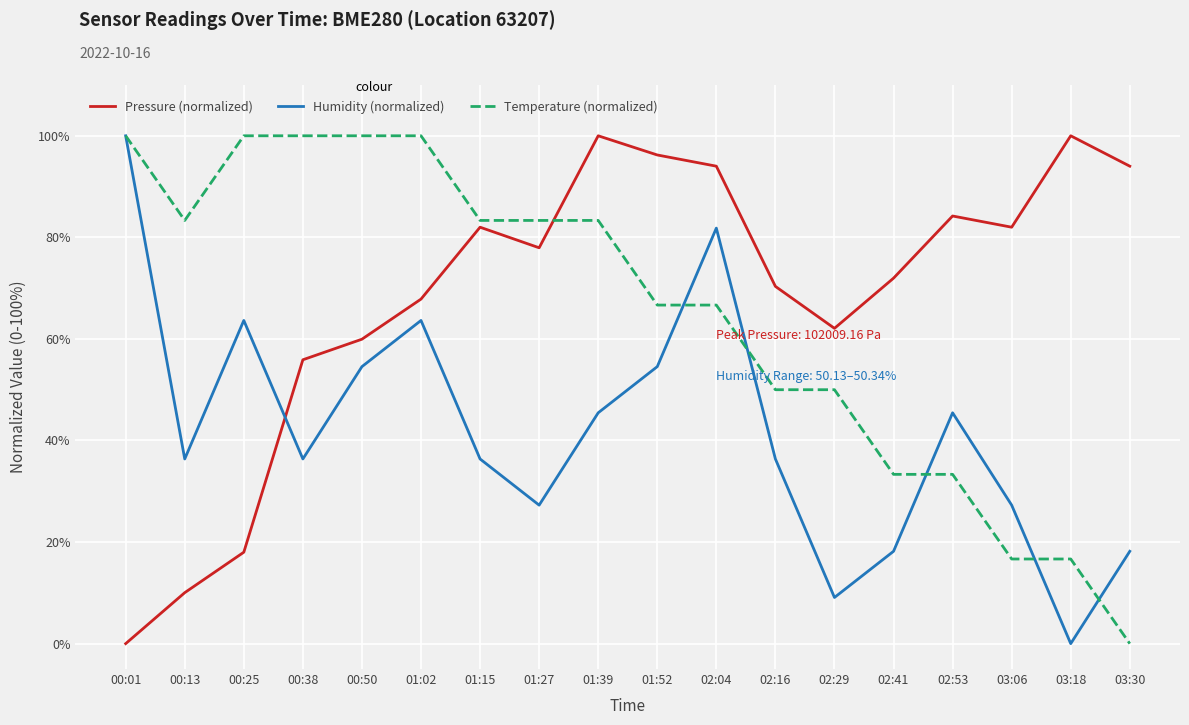

True or false: Pressure (normalized) and Temperature (normalized) cross at least once.

True